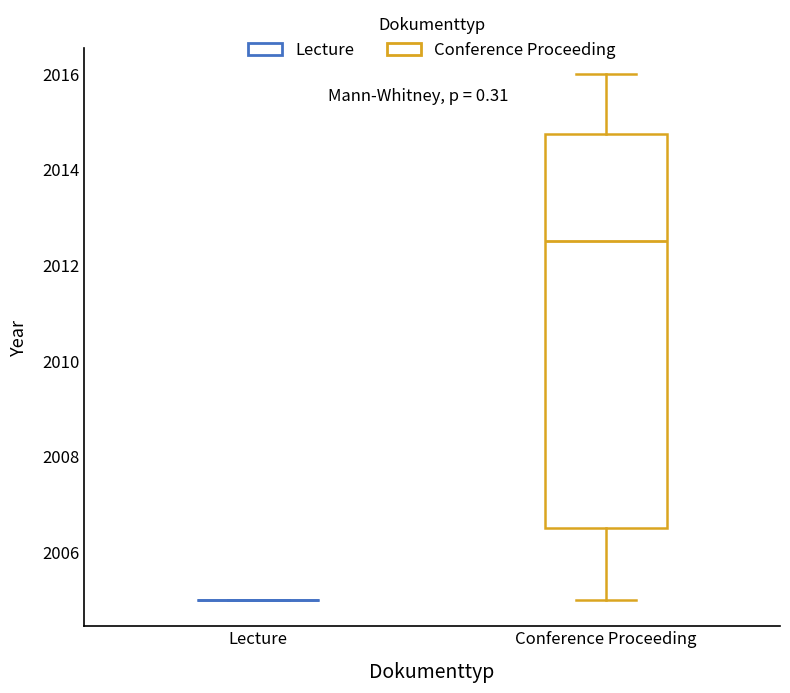

Which box is the tallest, from its lower edge to its upper edge?

Conference Proceeding